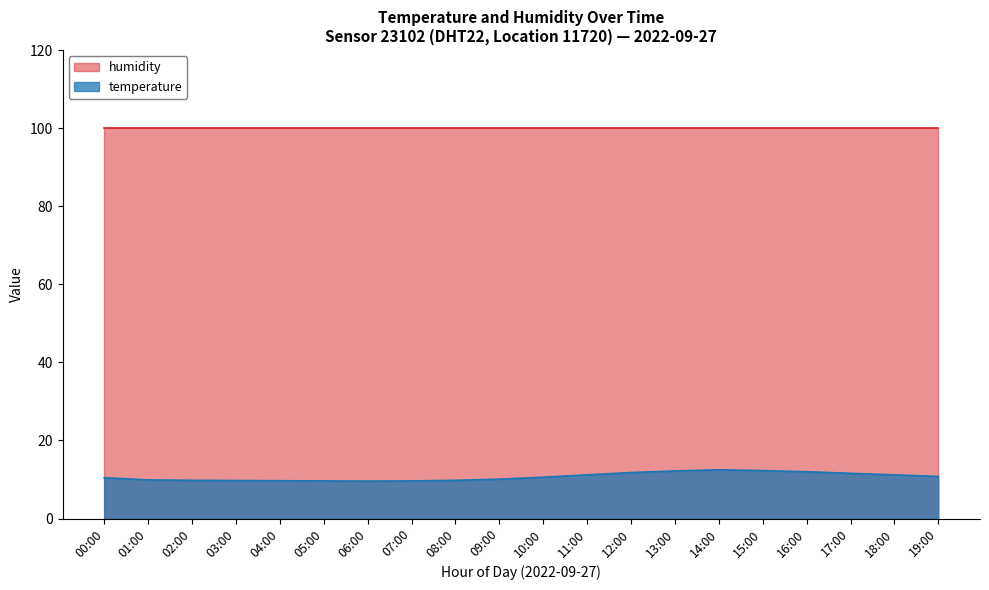

Does the chart display data point markers on the line(s)?

No